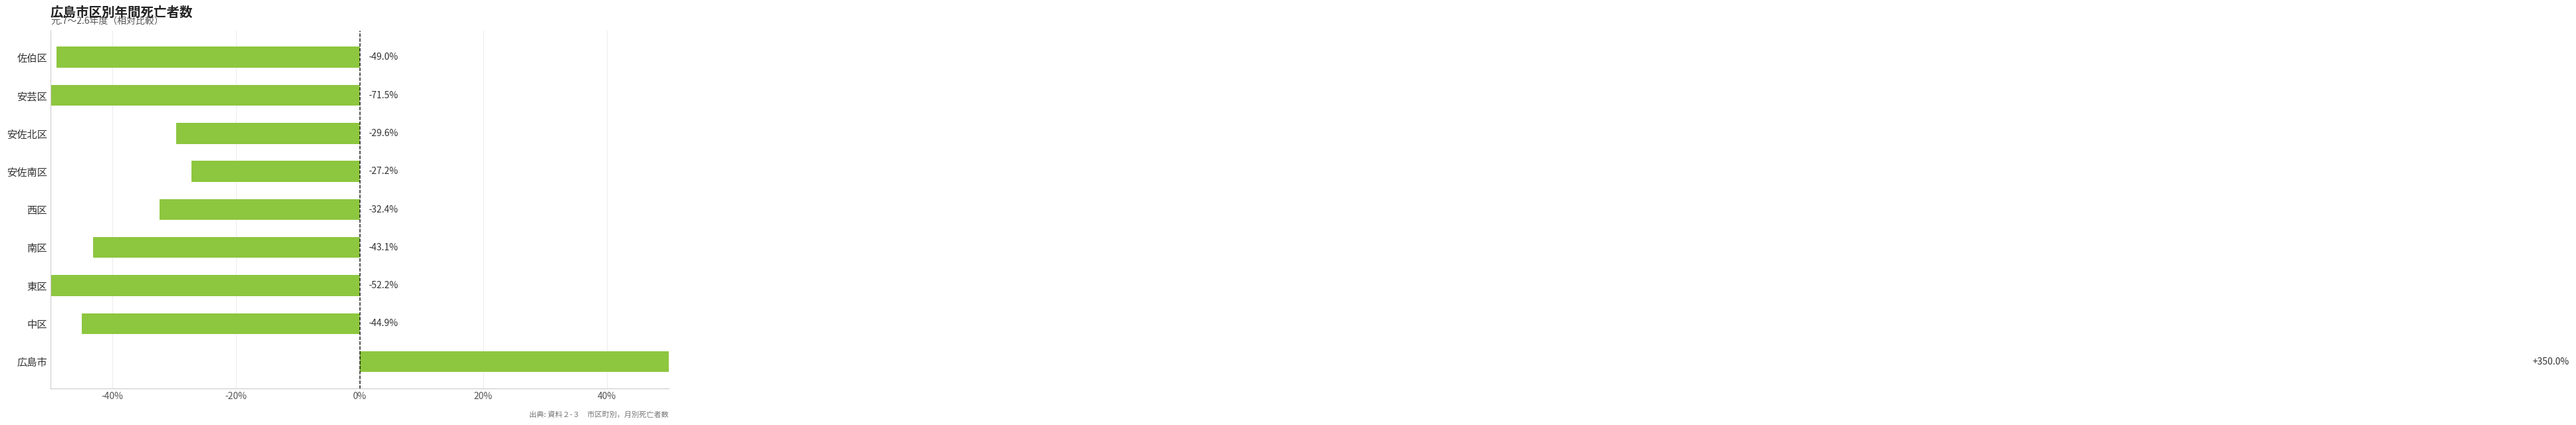

How many data points are less than 0?

8